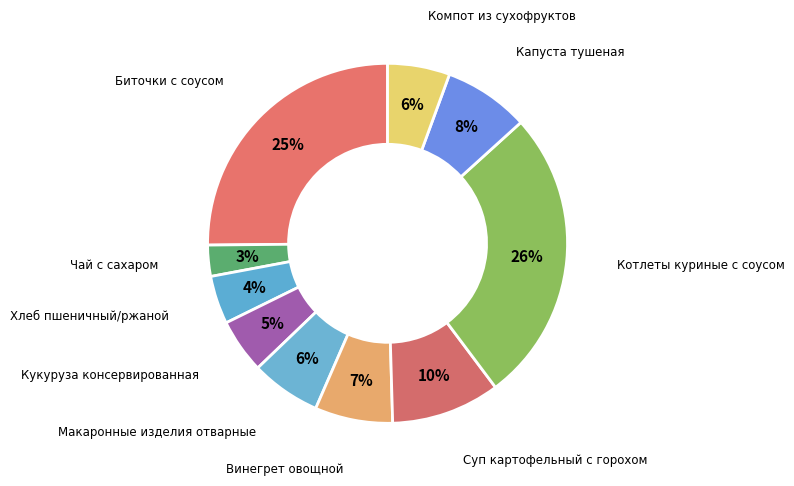

Which category has the smallest portion of the pie?

Чай с сахаром